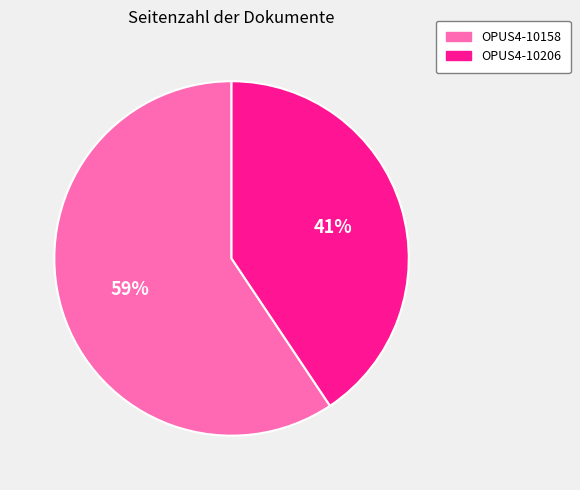

How many slices are in this pie chart?

2